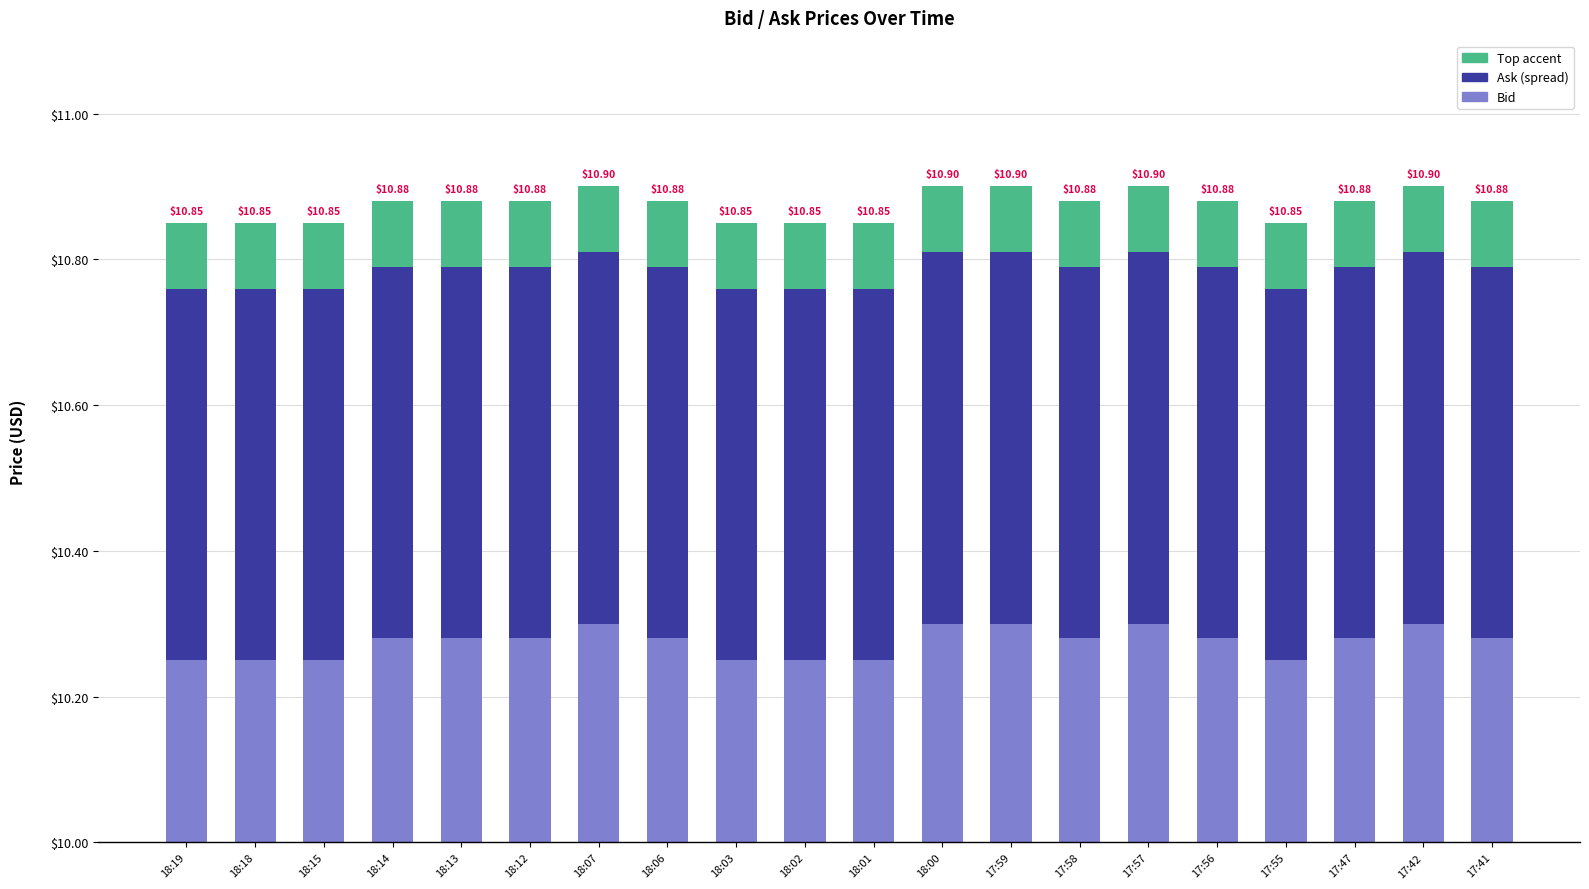

What is the approximate value of Top accent at 17:56?

0.1